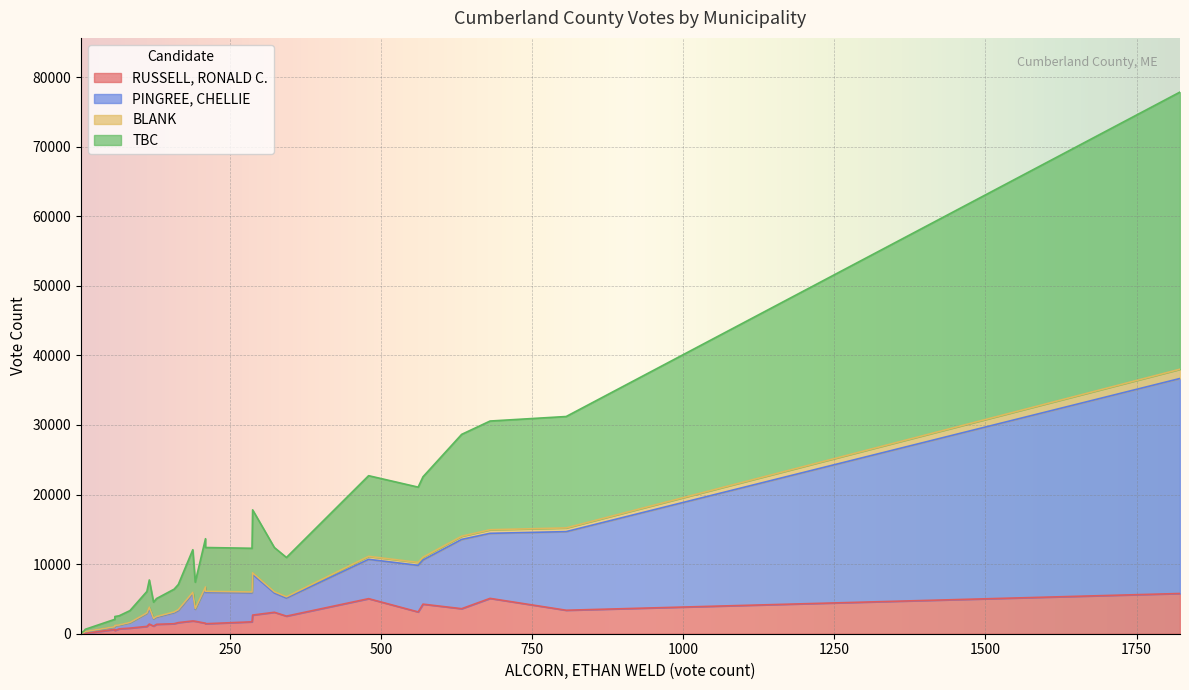

How many data points in RUSSELL, RONALD C. are less than 1598?

14